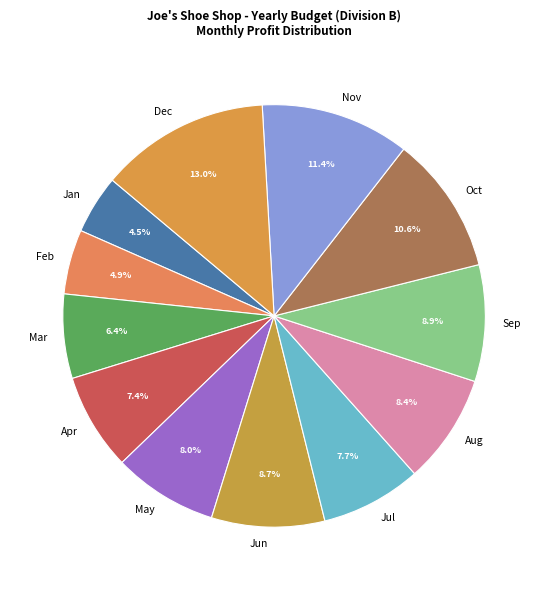

Which category has the biggest portion of the pie?

Dec